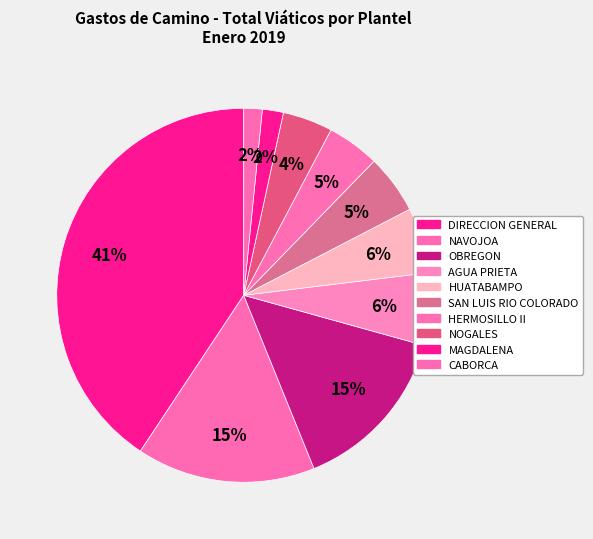

What percentage is the SAN LUIS RIO COLORADO slice, to the nearest percent?

5%